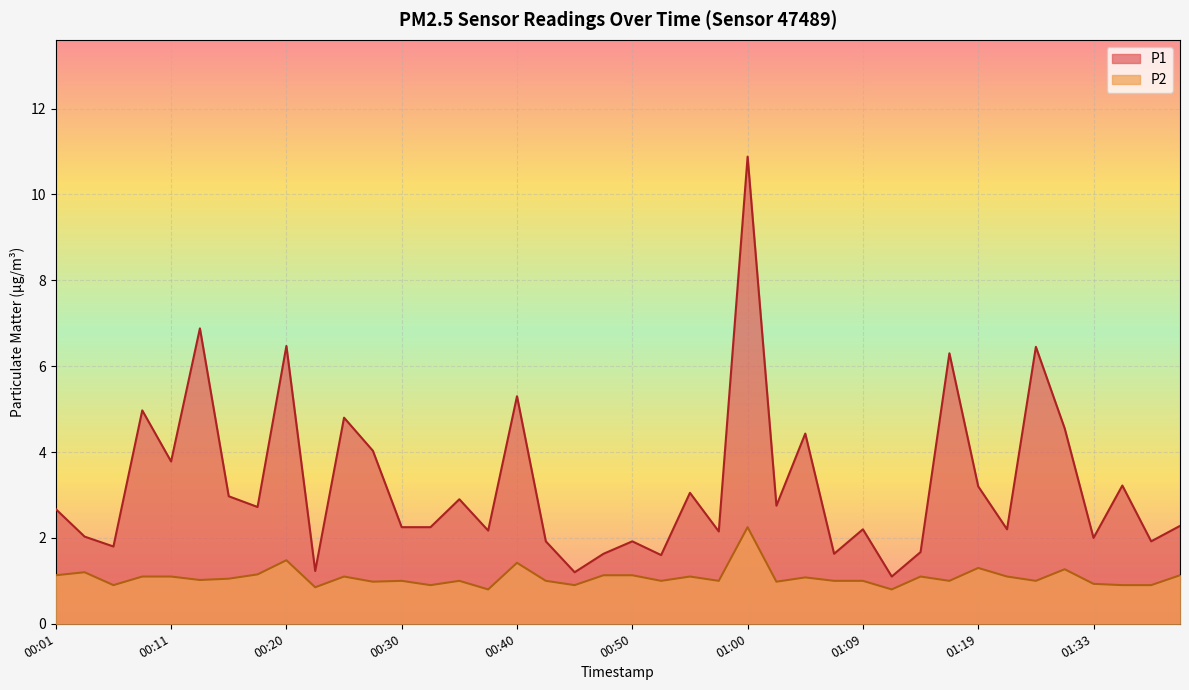

True or false: P2 has a value of 0.3 at 00:57.

False